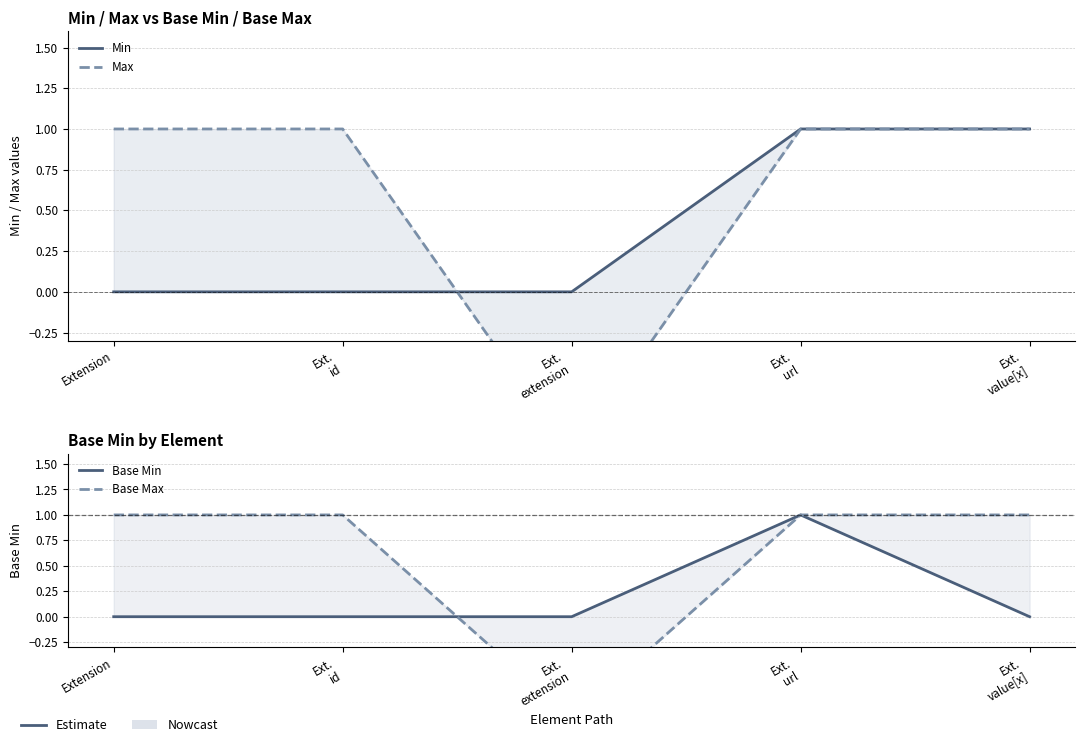

Which label corresponds to the smallest value in the chart?

Ext.
extension